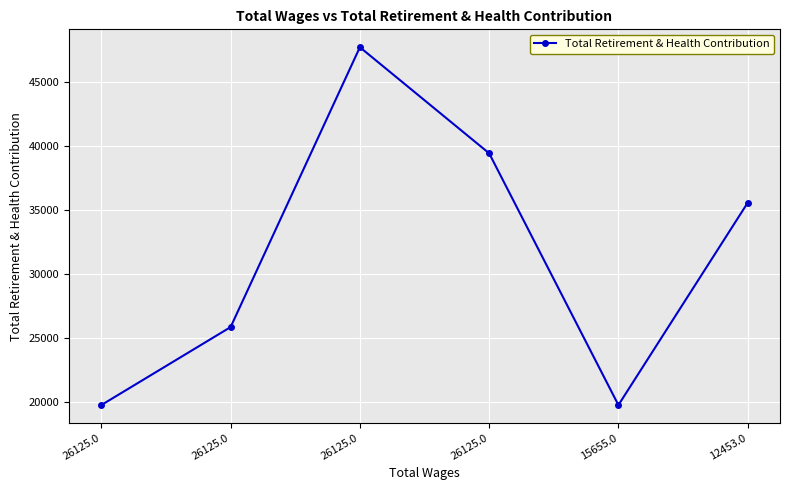

Reading left to right, transcribe all the data shown in this chart.

19750	25850	47748	39449	19750	35576